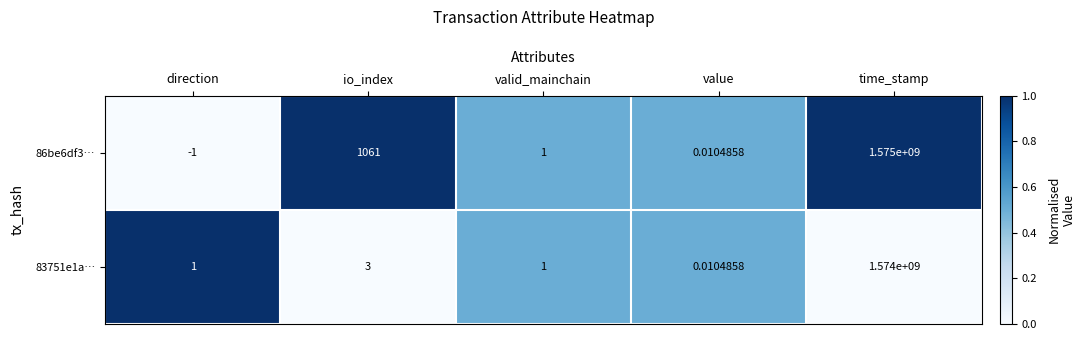

At which label does 86be6df3… reach its minimum?

direction